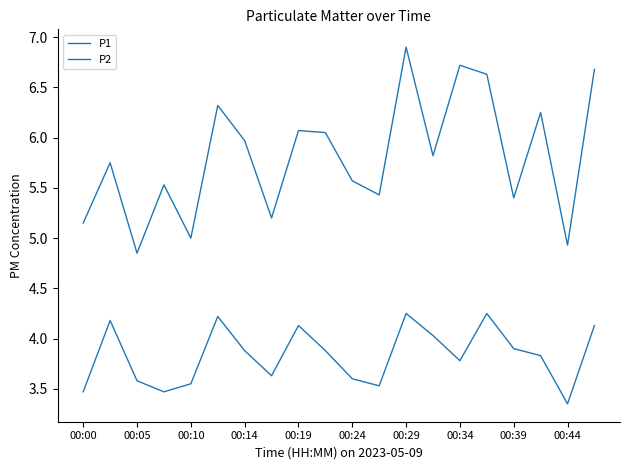

How many categories are shown in the chart?

20